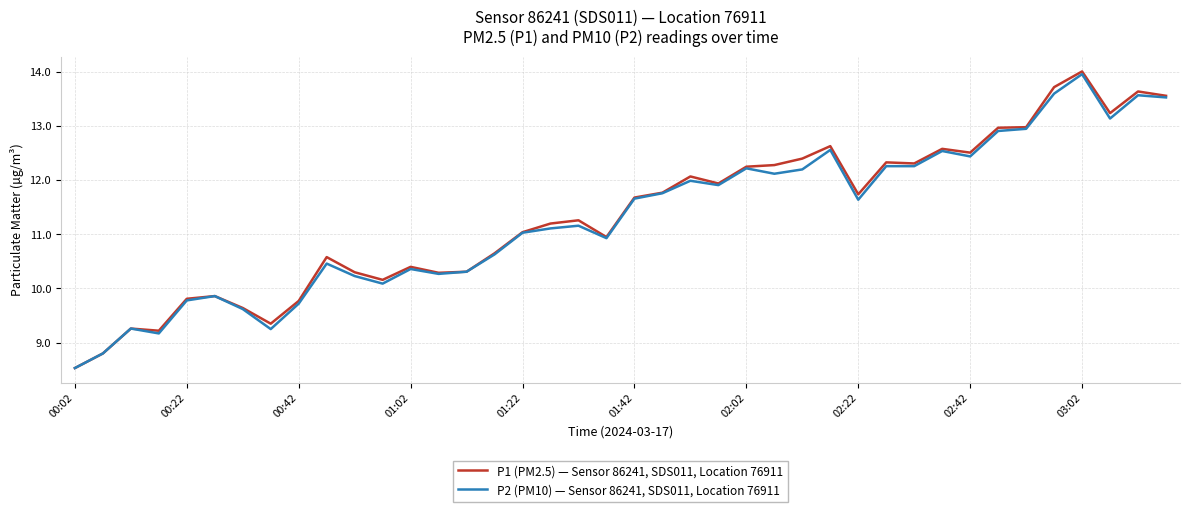

What is the minimum value for P2 (PM10) — Sensor 86241, SDS011, Location 76911?

8.5